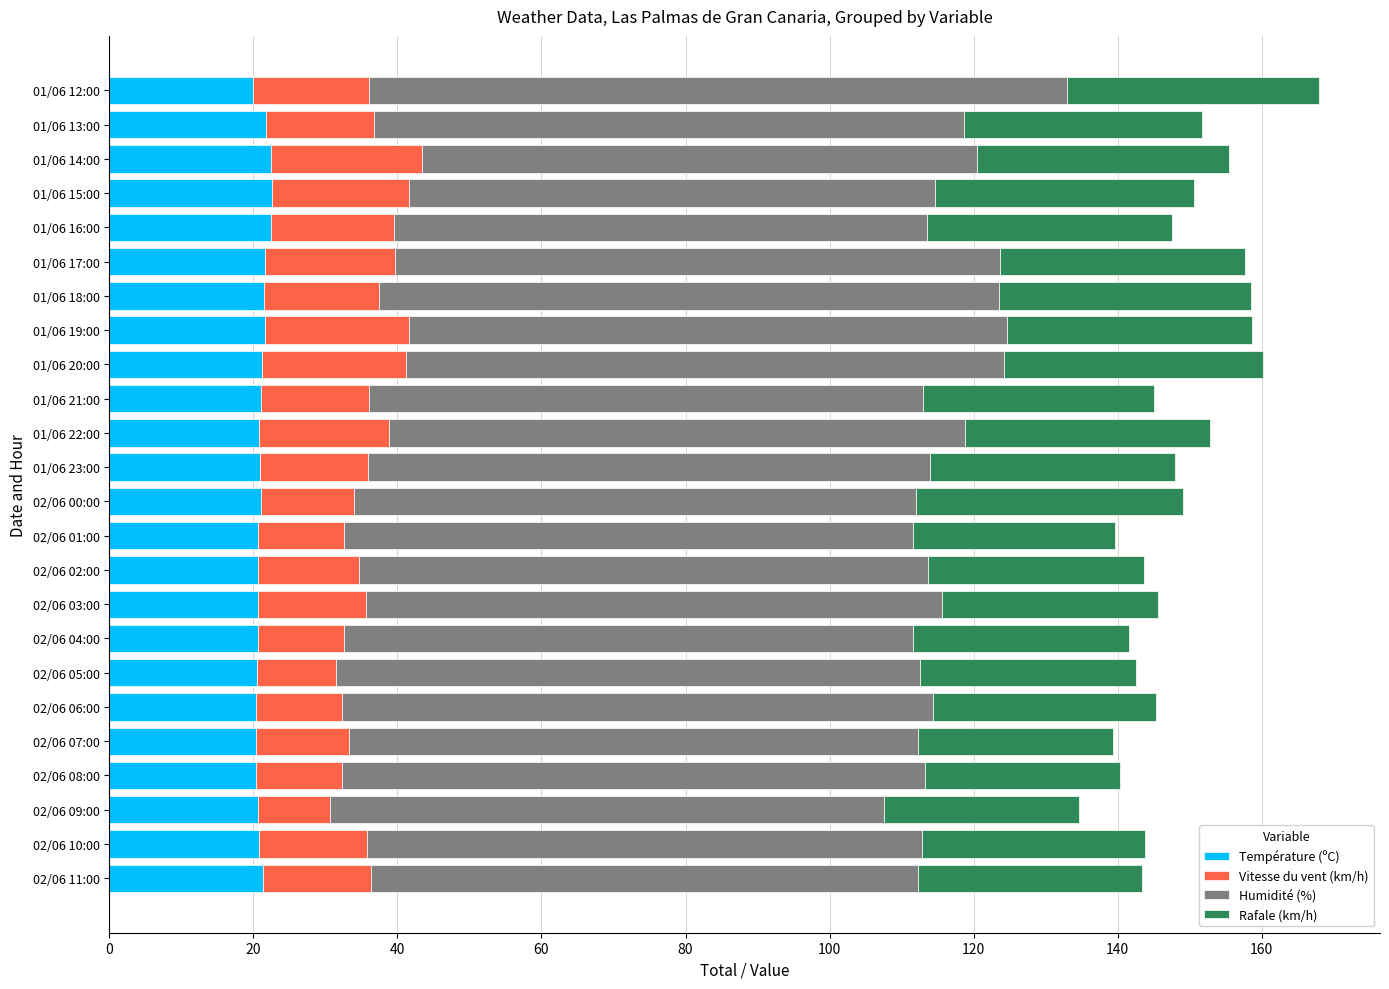

What is the average value of the Température (ºC) series?

21.1